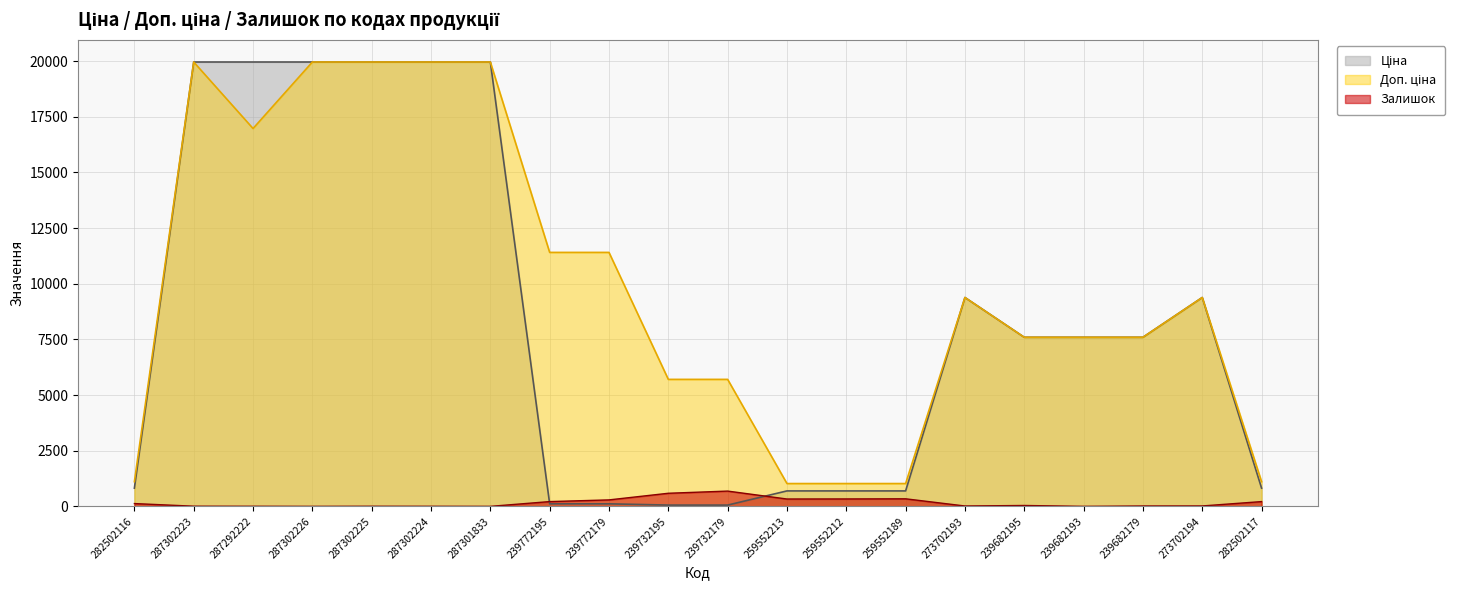

What are all the series names shown in the legend?

Ціна, Доп. ціна, Залишок